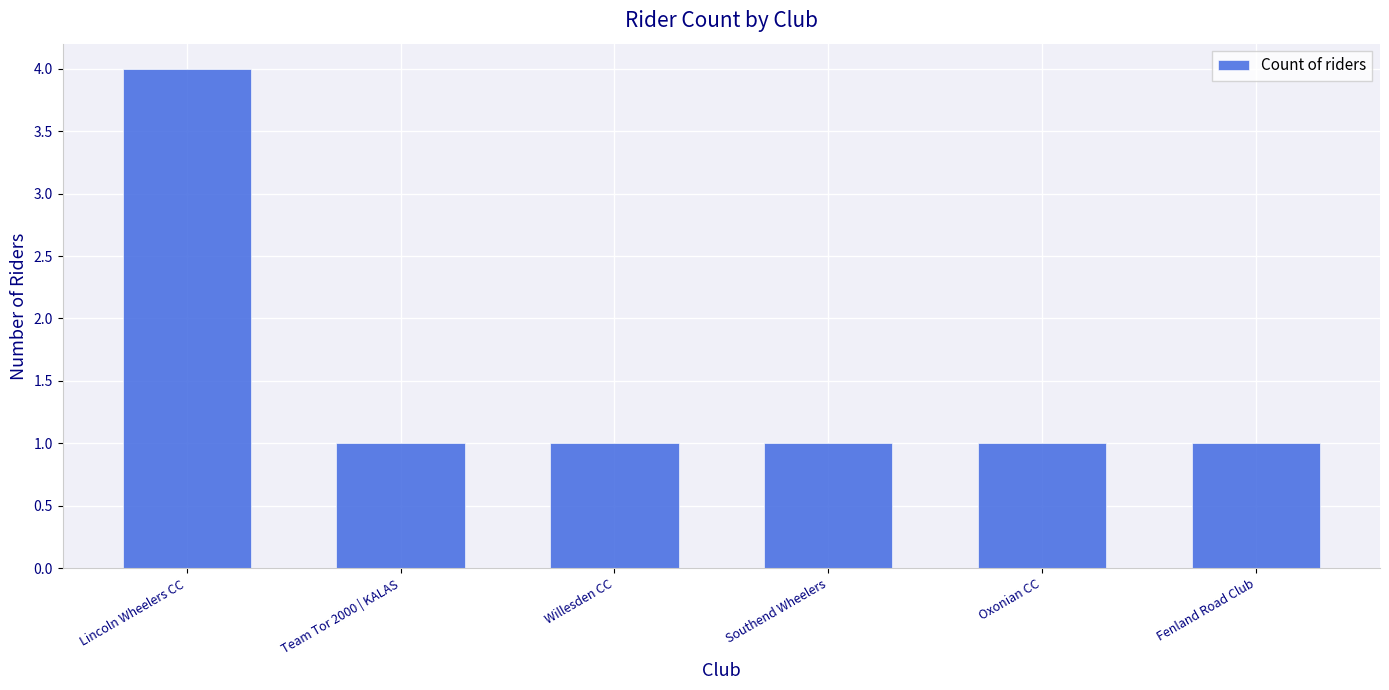

How many bars are there in total?

6